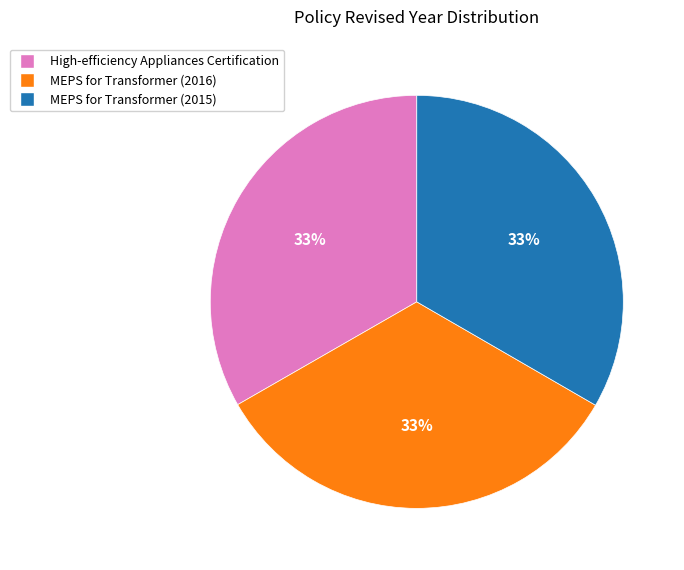

Approximately how many times larger is the value at MEPS for Transformer (2015) compared to High-efficiency Appliances Certification?

1.0